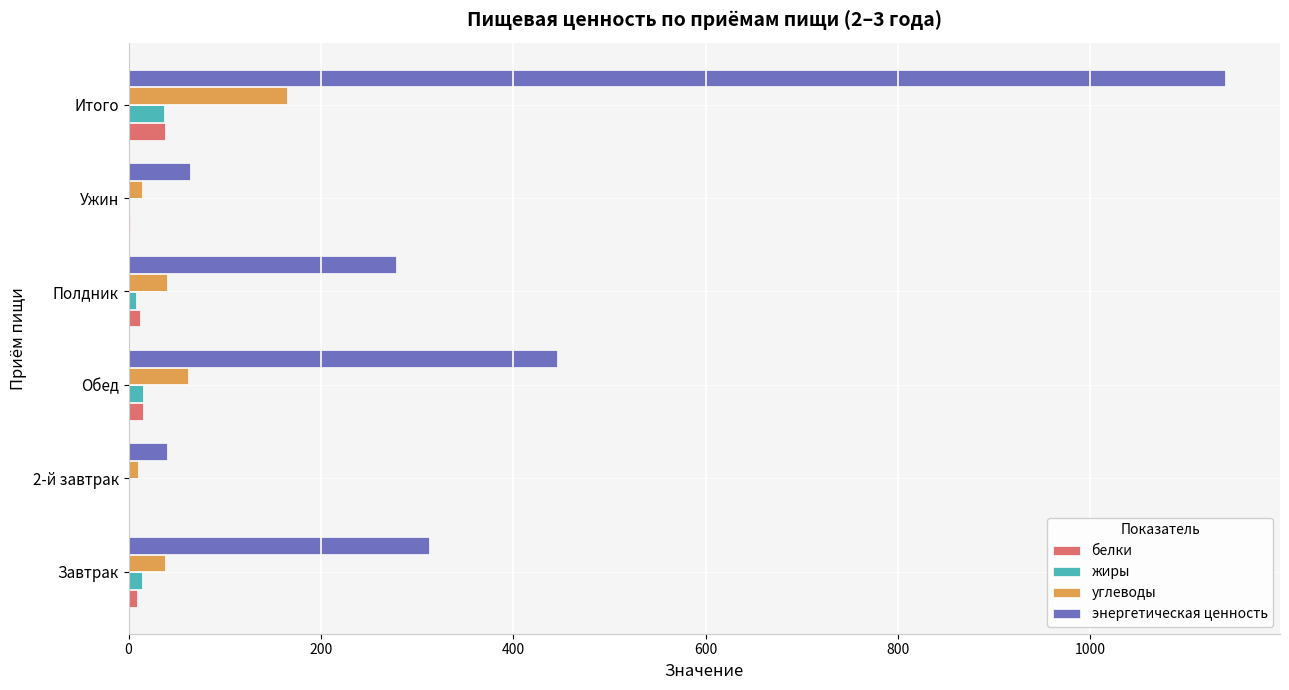

At which category is the sum across all series the highest?

Итого